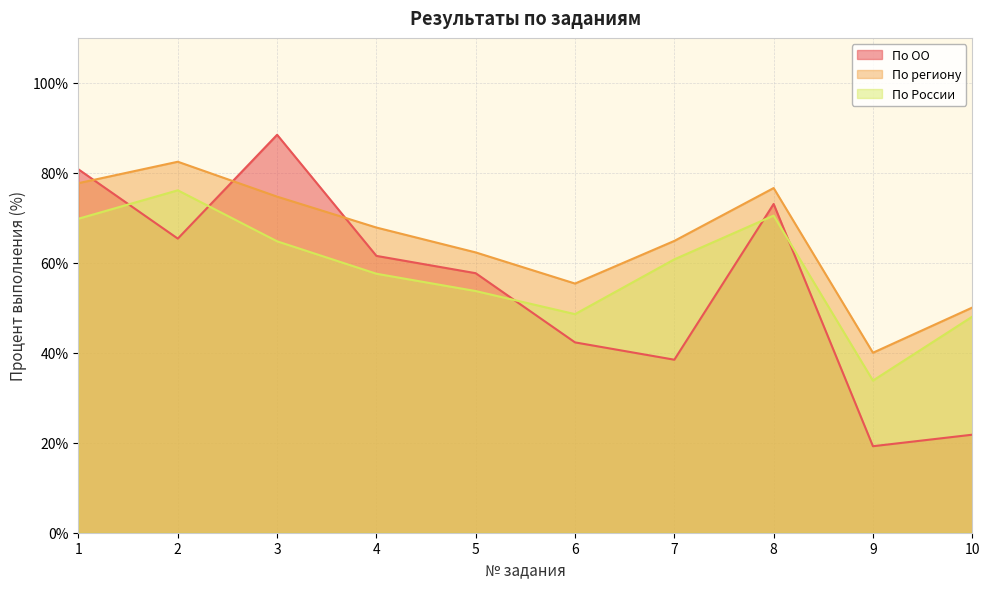

What is the value of the По России point at the 6th from the left?

48.6